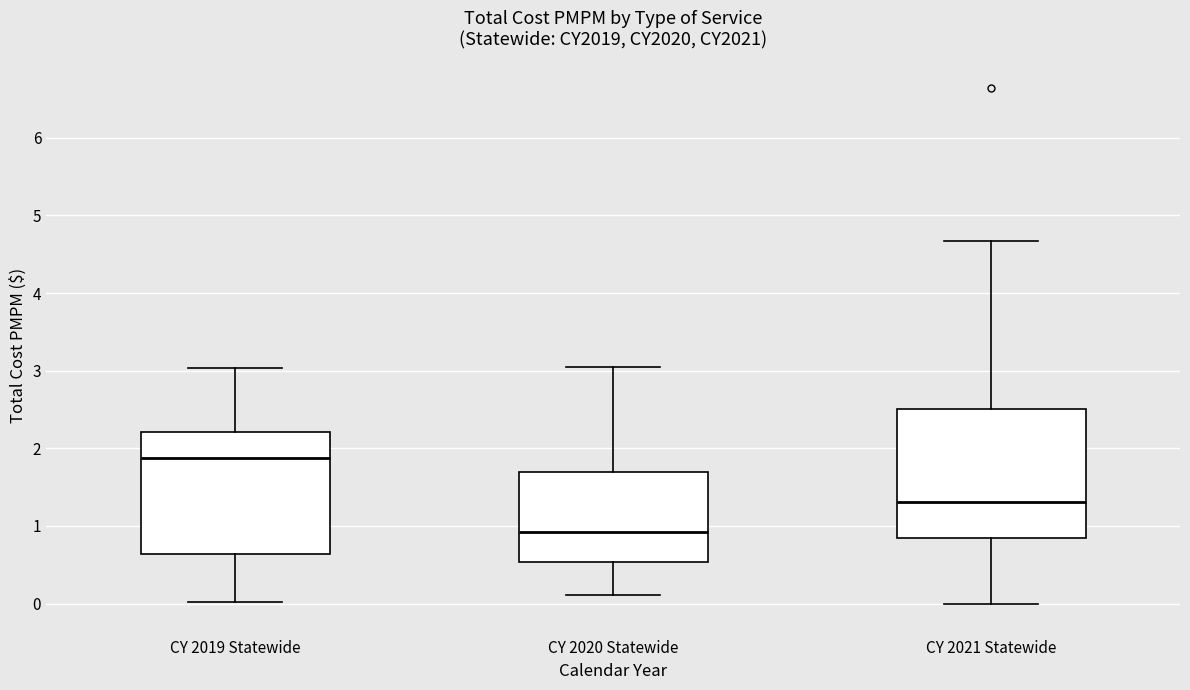

Where does the lower whisker of the box for CY 2020 Statewide end on the y-axis? The values are not printed on the chart, so give them approximately, as read against the axis.

0.1